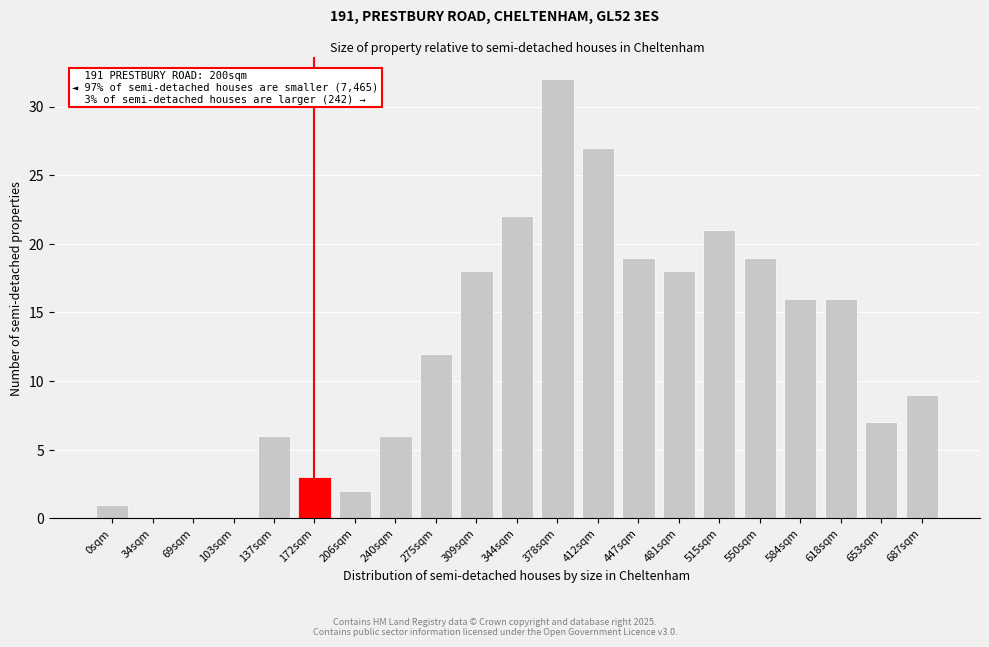

Reading right to left, what are all the values shown in this chart?

687sqm=9	653sqm=7	618sqm=16	584sqm=16	550sqm=19	515sqm=21	481sqm=18	447sqm=19	412sqm=27	378sqm=32	344sqm=22	309sqm=18	275sqm=12	240sqm=6	206sqm=2	172sqm=3	137sqm=6	103sqm=0	69sqm=0	34sqm=0	0sqm=1